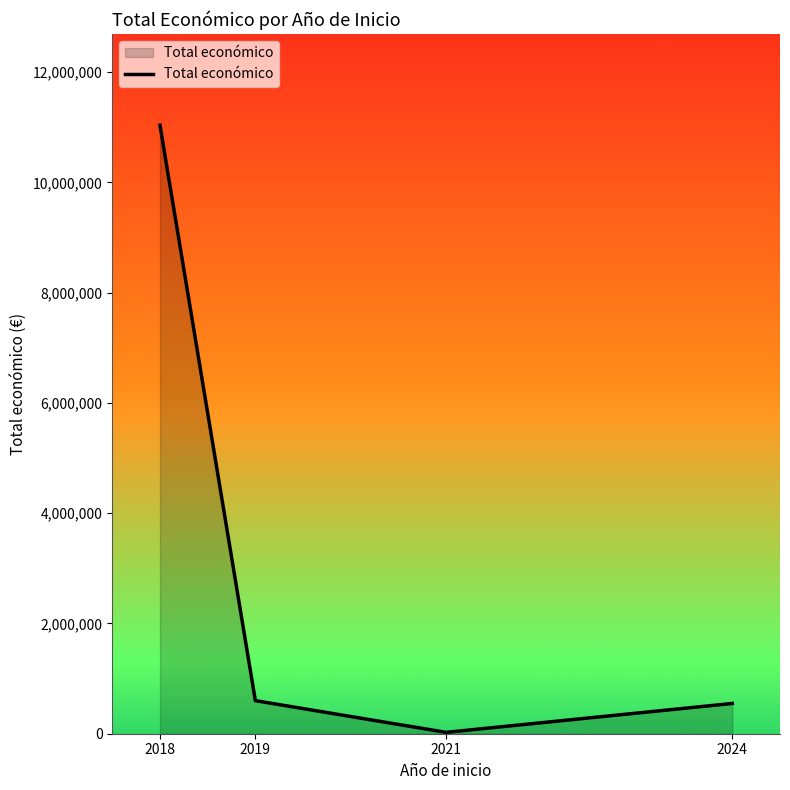

Read the value at 2021, to the nearest 10.

24850